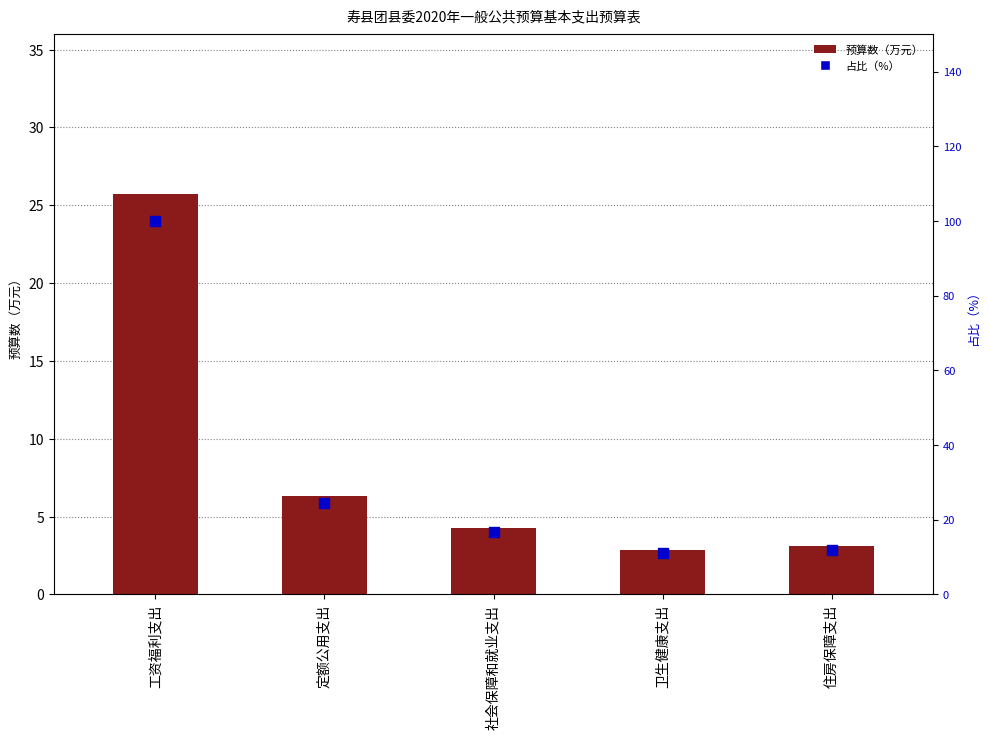

Which series reaches the maximum Y coordinate?

占比（%）